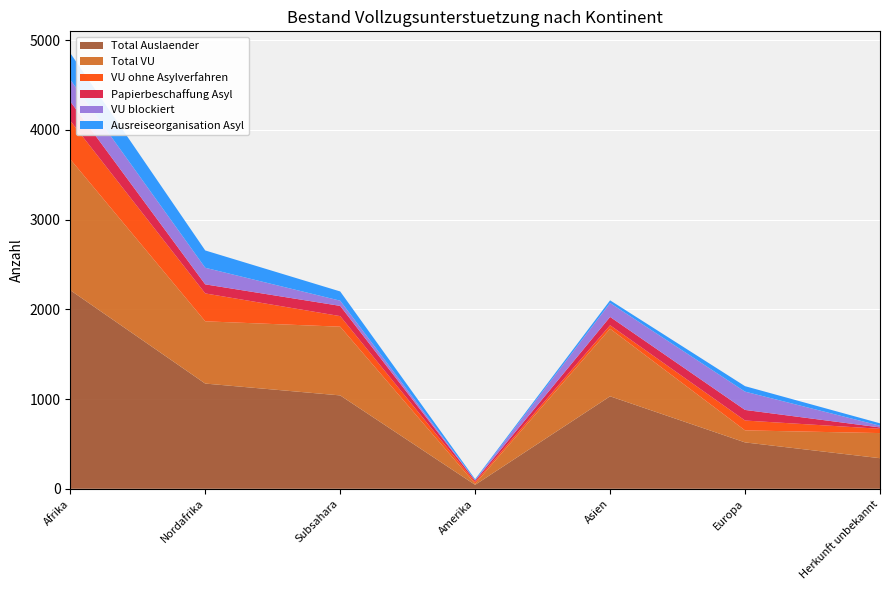

Reading left to right, list all the values displayed in this chart.

Total Auslaender: Afrika=2214	Nordafrika=1173	Subsahara=1041	Amerika=44	Asien=1031	Europa=517	Herkunft unbekannt=341
Total VU: Afrika=1460	Nordafrika=694	Subsahara=766	Amerika=12	Asien=753	Europa=134	Herkunft unbekannt=280
VU ohne Asylverfahren: Afrika=429	Nordafrika=311	Subsahara=118	Amerika=19	Asien=39	Europa=110	Herkunft unbekannt=48
Papierbeschaffung Asyl: Afrika=215	Nordafrika=101	Subsahara=114	Amerika=16	Asien=93	Europa=118	Herkunft unbekannt=15
VU blockiert: Afrika=243	Nordafrika=185	Subsahara=58	Amerika=5	Asien=155	Europa=204	Herkunft unbekannt=19
Ausreiseorganisation Asyl: Afrika=296	Nordafrika=193	Subsahara=103	Amerika=11	Asien=30	Europa=61	Herkunft unbekannt=27